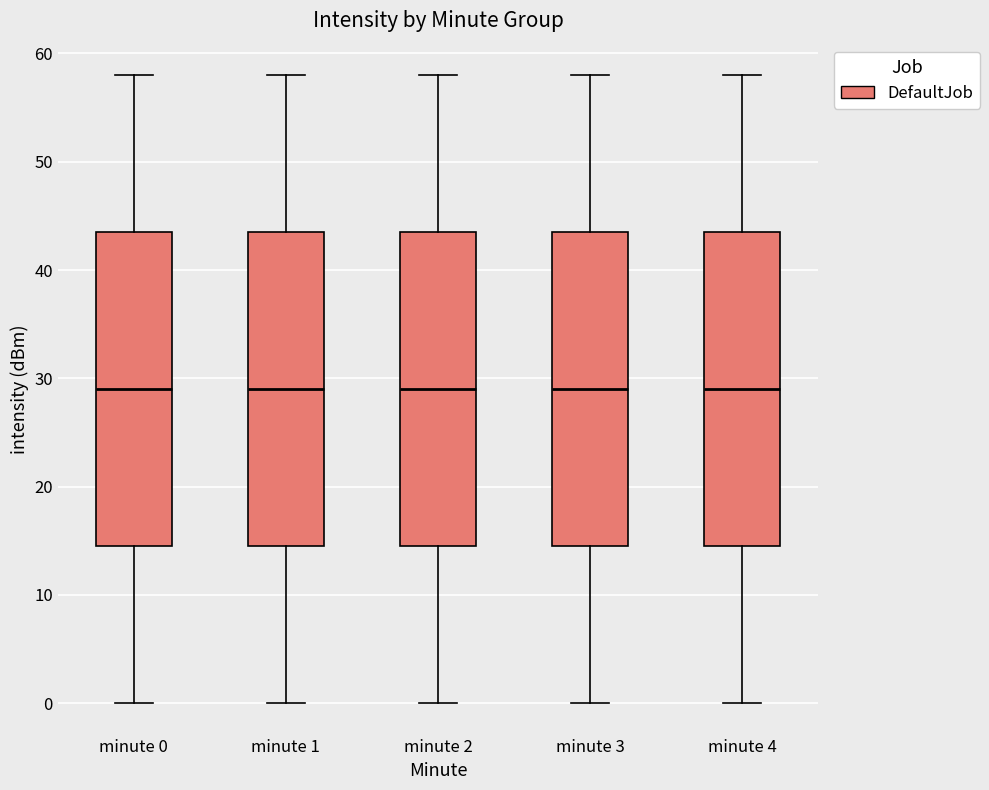

Reading left to right, transcribe this box plot: for each box, give where its median line is, the range the box spans, and where its two whiskers end, as read against the y-axis. The values are not printed on the chart, so give them approximately, as read against the axis.

minute 0: median 29, box 15 to 44, whiskers 0 to 58
minute 1: median 29, box 15 to 44, whiskers 0 to 58
minute 2: median 29, box 15 to 44, whiskers 0 to 58
minute 3: median 29, box 15 to 44, whiskers 0 to 58
minute 4: median 29, box 15 to 44, whiskers 0 to 58